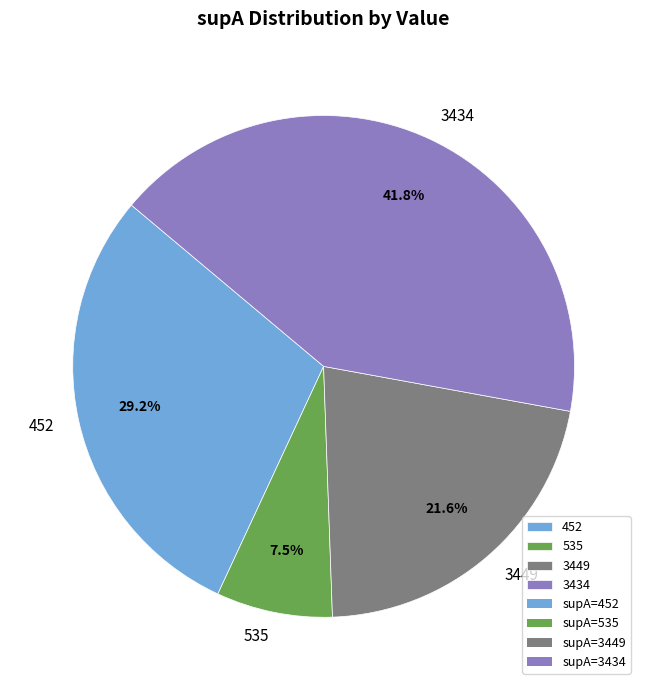

Rank the categories by value from lowest to highest.

535, 3449, 452, 3434